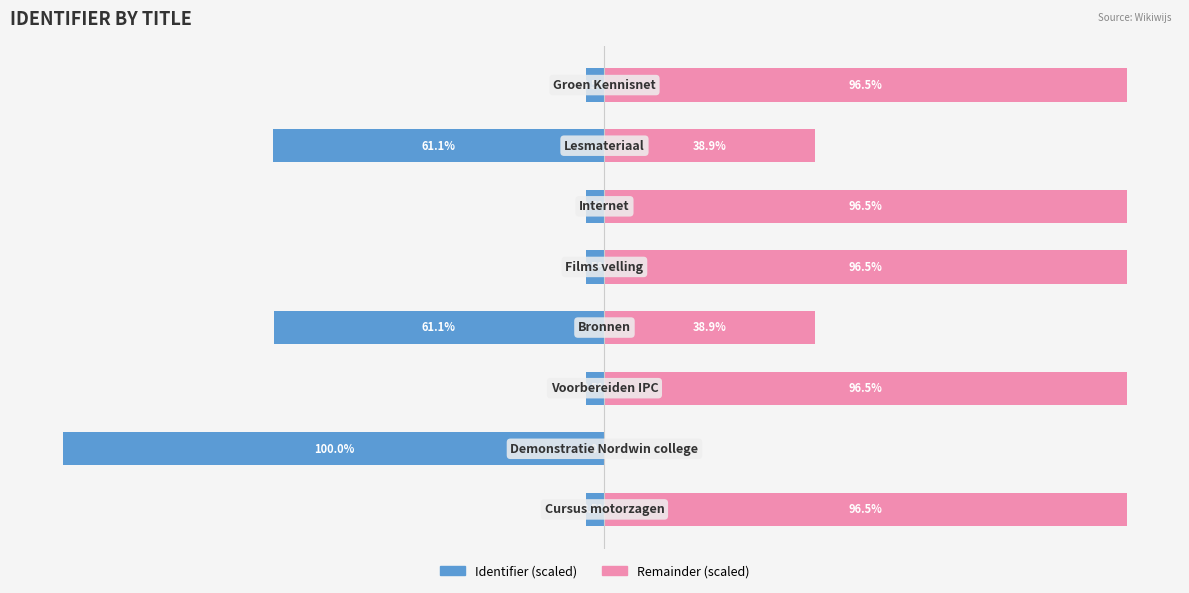

Count the number of categories in the chart.

8